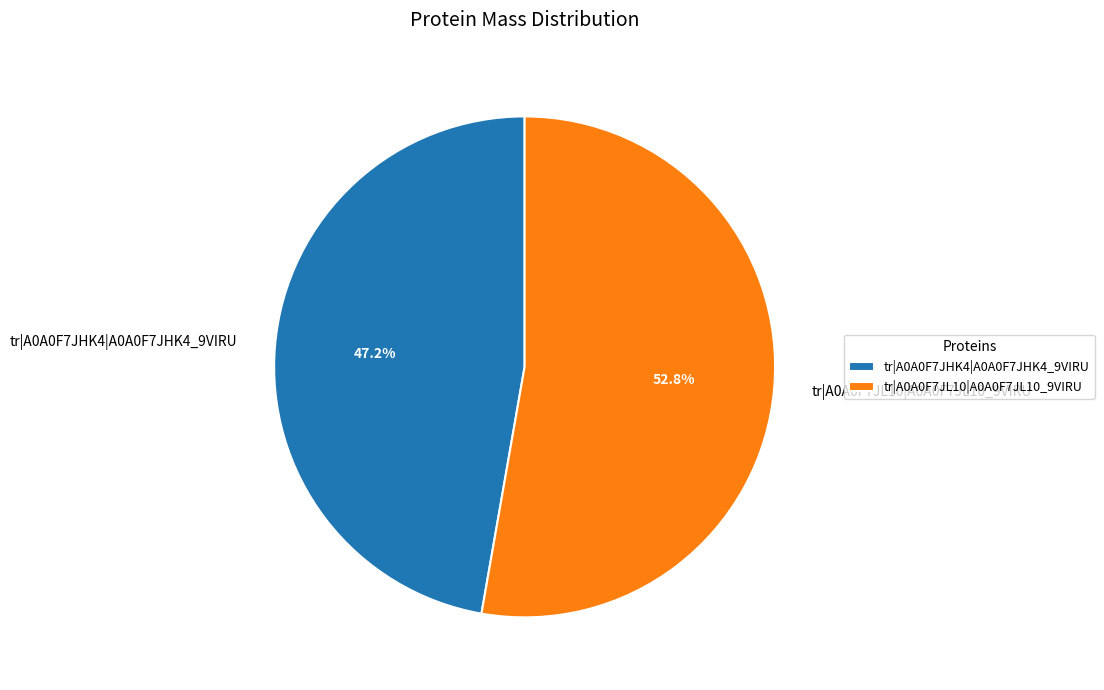

Rank the categories by value from lowest to highest.

tr|A0A0F7JHK4|A0A0F7JHK4_9VIRU, tr|A0A0F7JL10|A0A0F7JL10_9VIRU